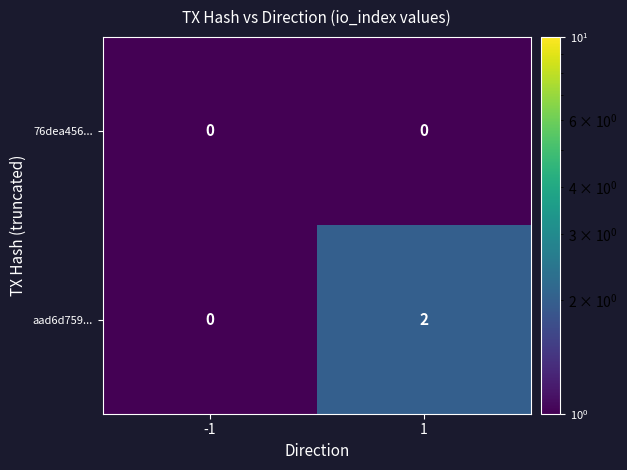

List the series in order of their peak value, lowest first.

76dea456..., aad6d759...